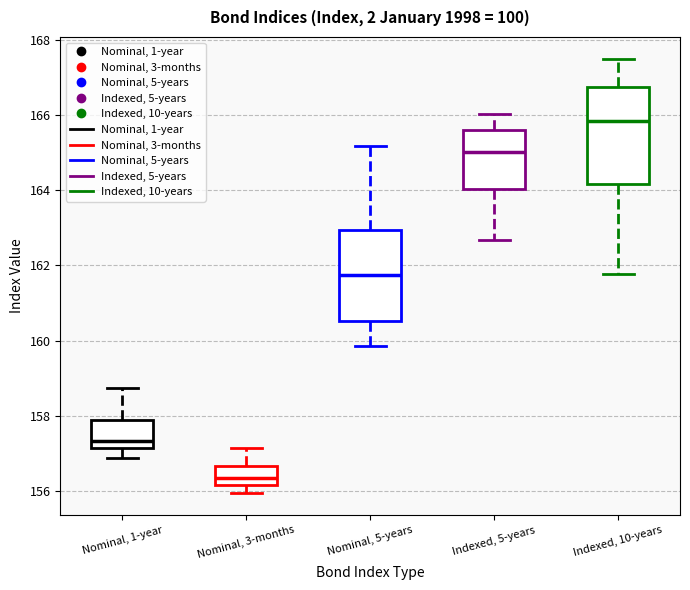

Where does the median line of the box for Nominal, 3-months sit on the y-axis? The values are not printed on the chart, so give them approximately, as read against the axis.

156.4